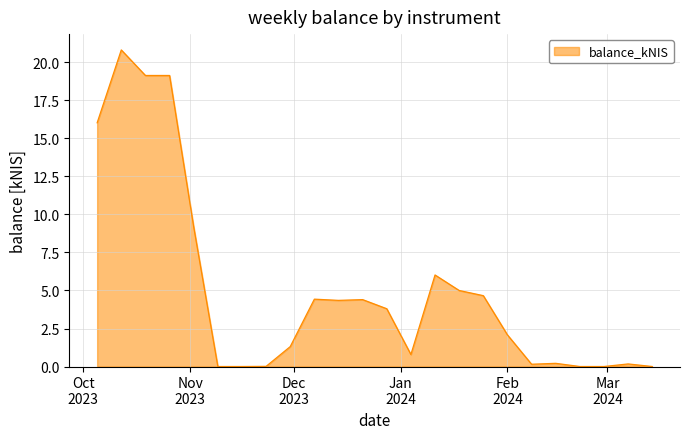

What is the greatest value displayed?

20.8